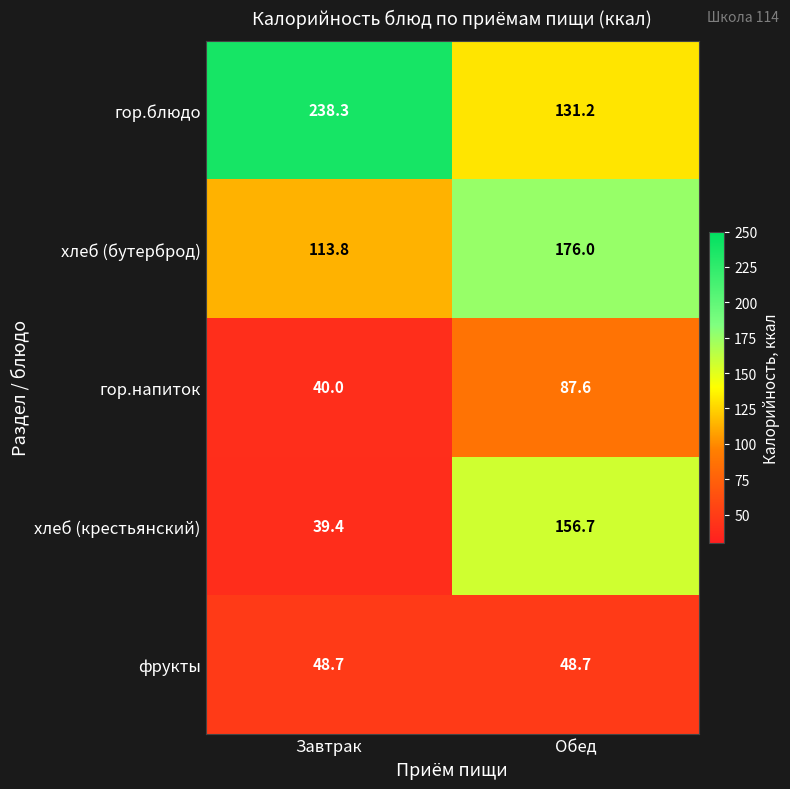

What is the total value across all series at Завтрак?

480.2